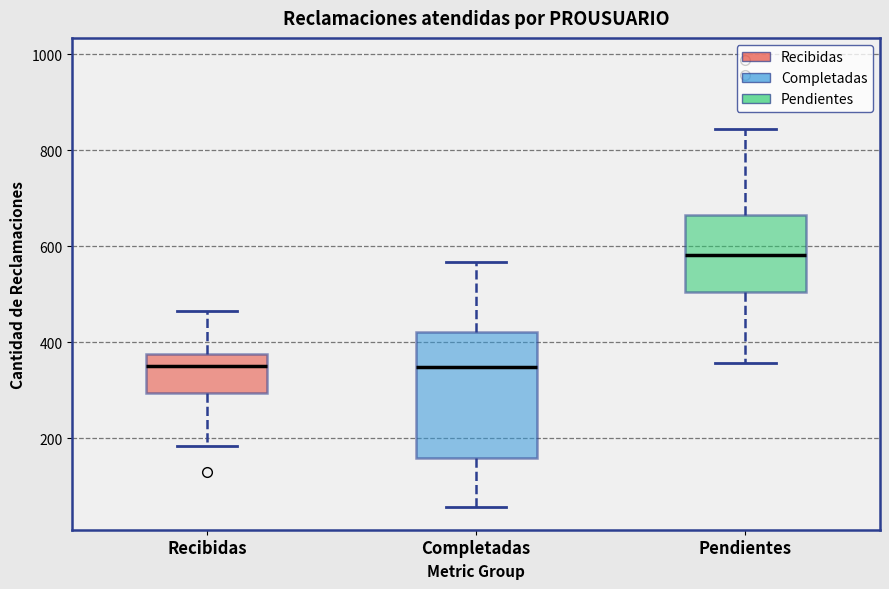

Reading left to right, read every box against the y-axis: the position of its median line, the range the box covers, and the ends of its whiskers. The values are not printed on the chart, so give them approximately, as read against the axis.

Recibidas: median 340, box 300 to 380, whiskers 180 to 460
Completadas: median 340, box 160 to 420, whiskers 60 to 560
Pendientes: median 580, box 500 to 660, whiskers 360 to 840